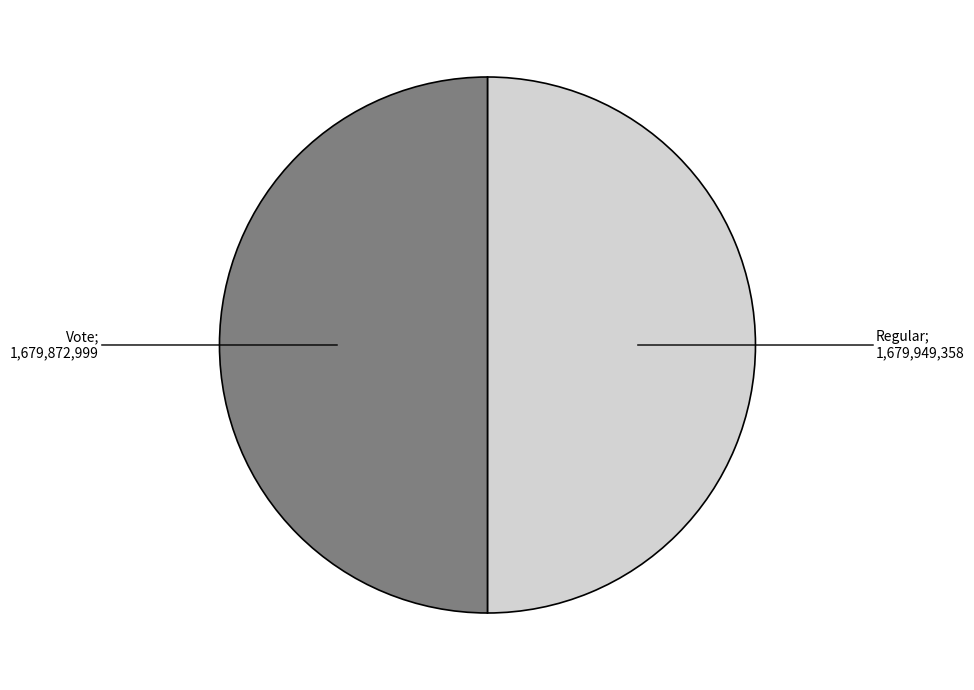

Which category has the smallest portion of the pie?

Vote